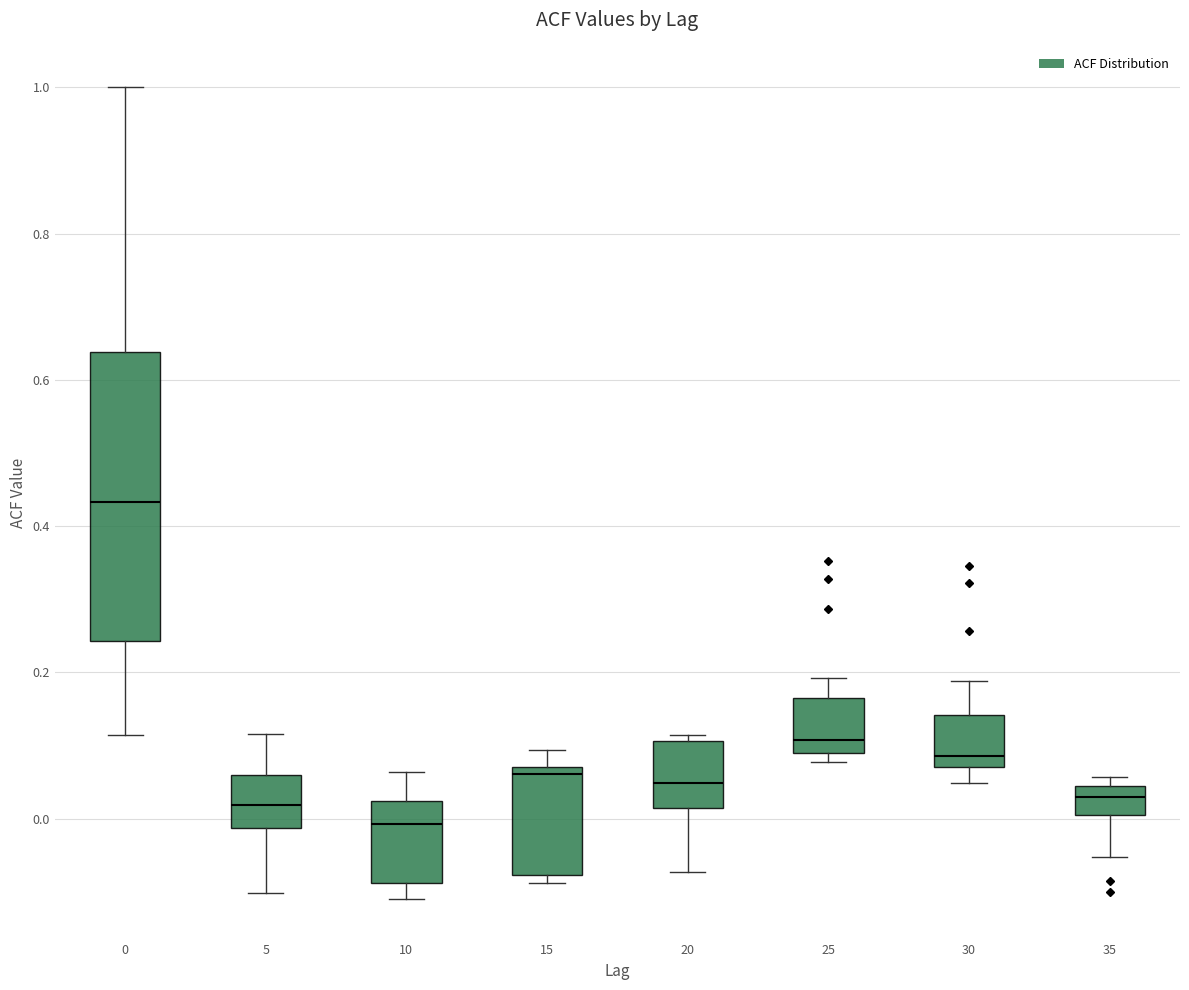

Which box has the lowest median line?

10